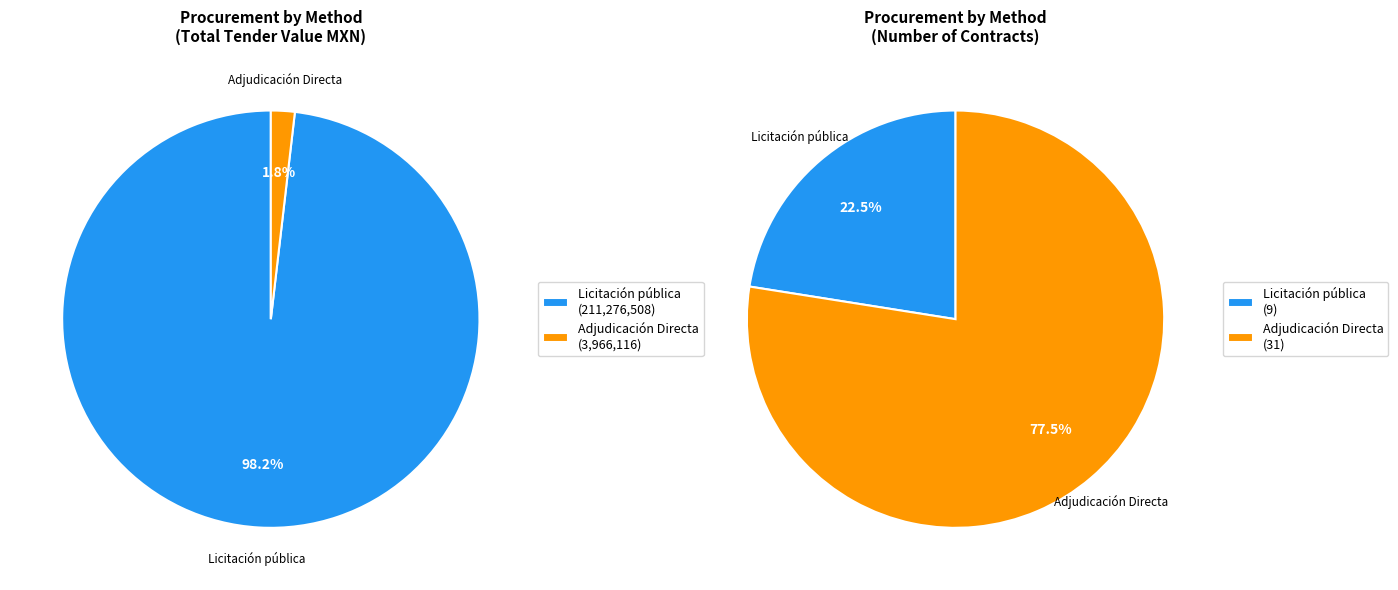

True or false: Licitación pública accounts for 89% of the total.

False